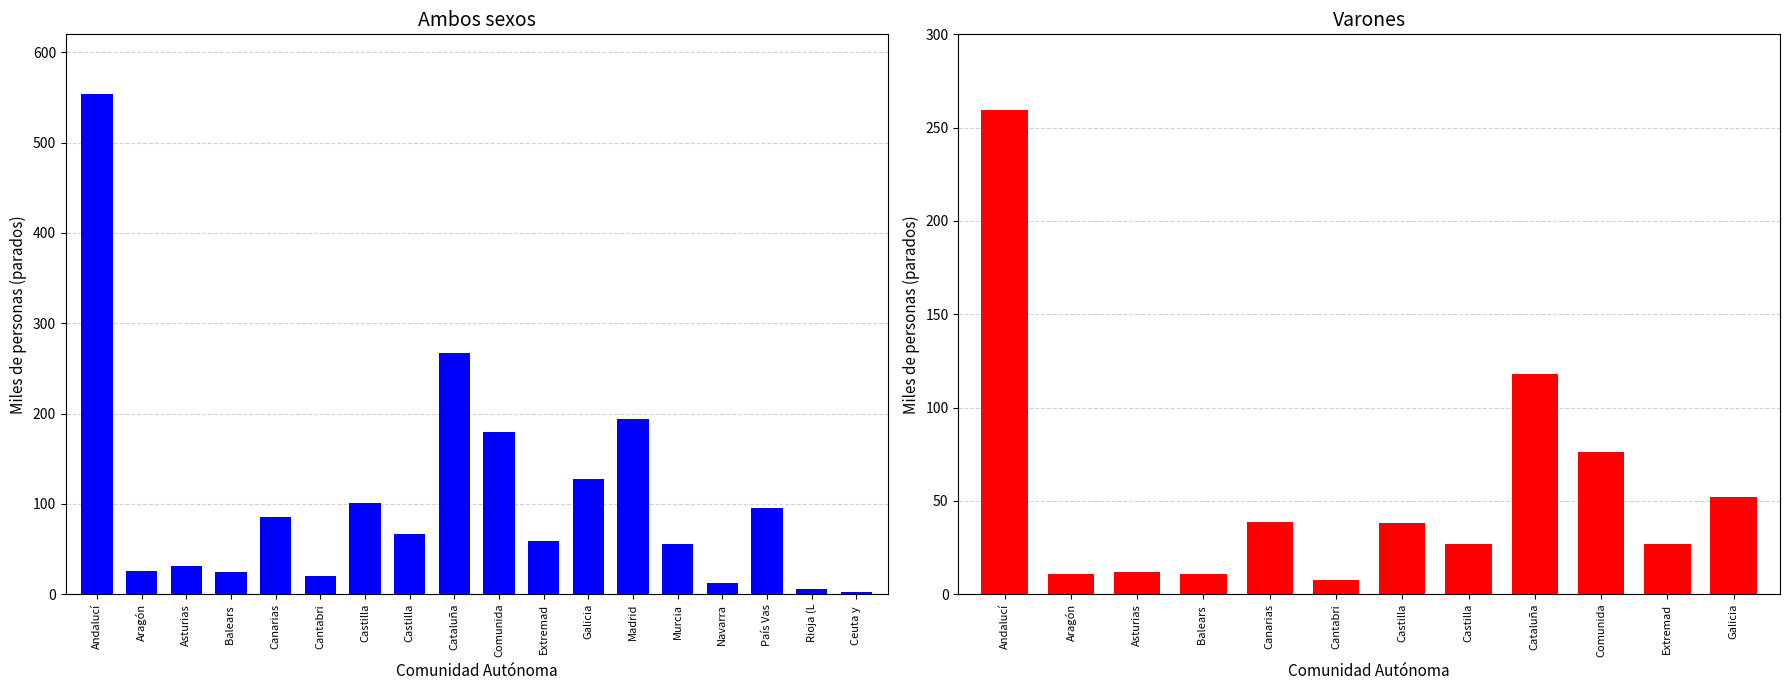

What is the sum of the values at Balears and Asturias?

55.3